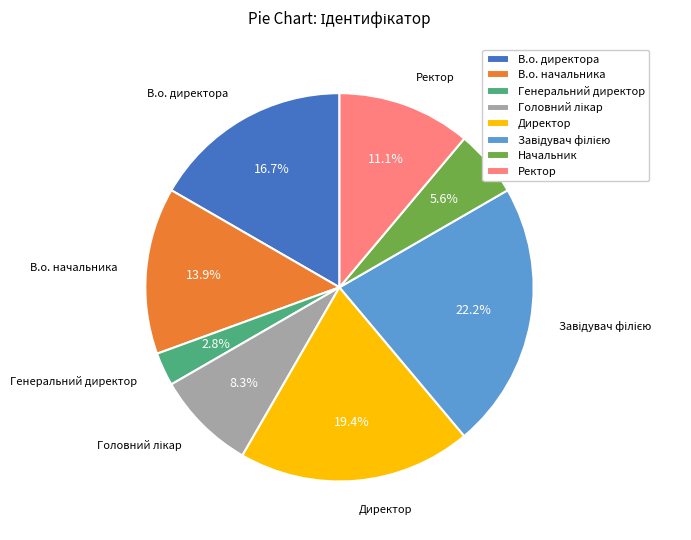

How many slices are in this pie chart?

8